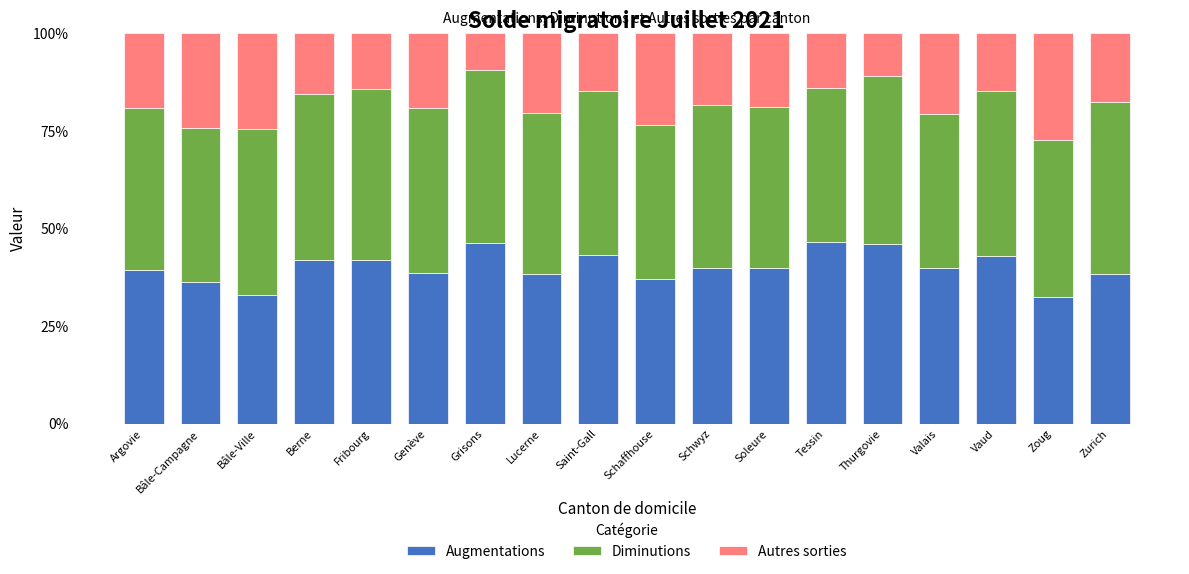

How many data points does each series have?

18